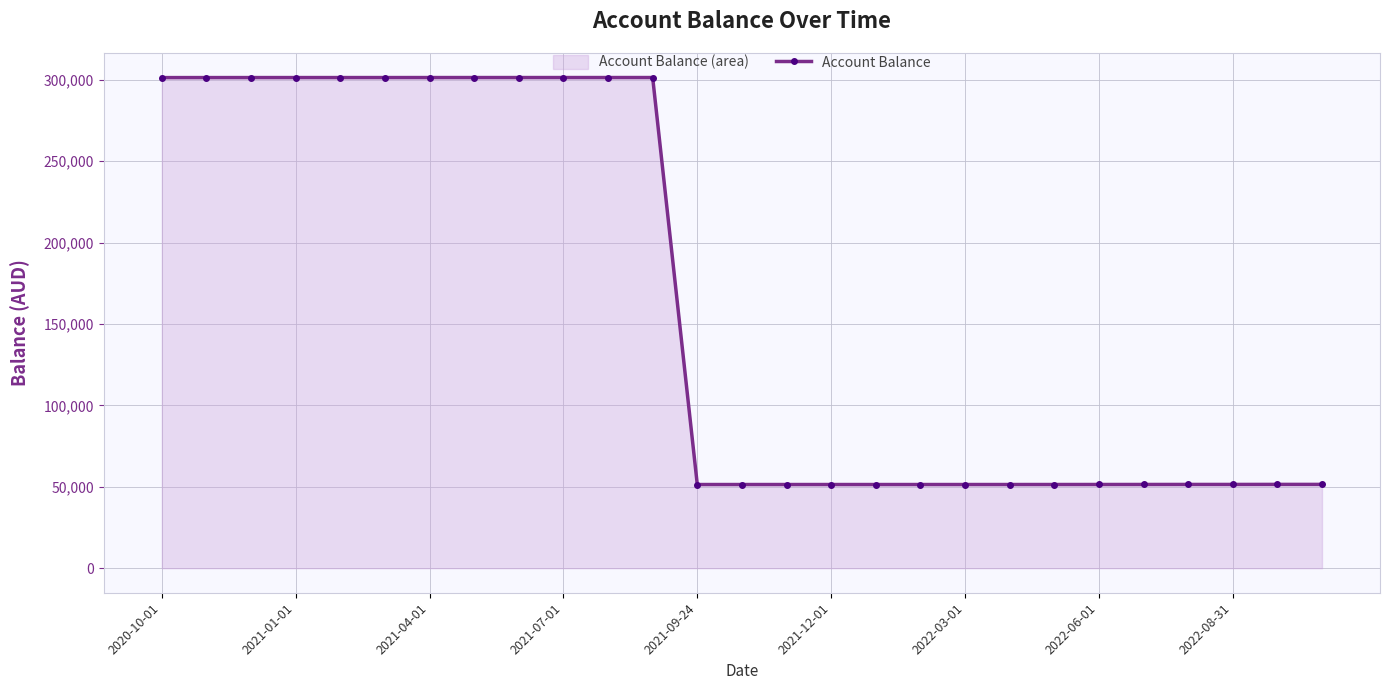

What is the sum of all values?

4388073.0